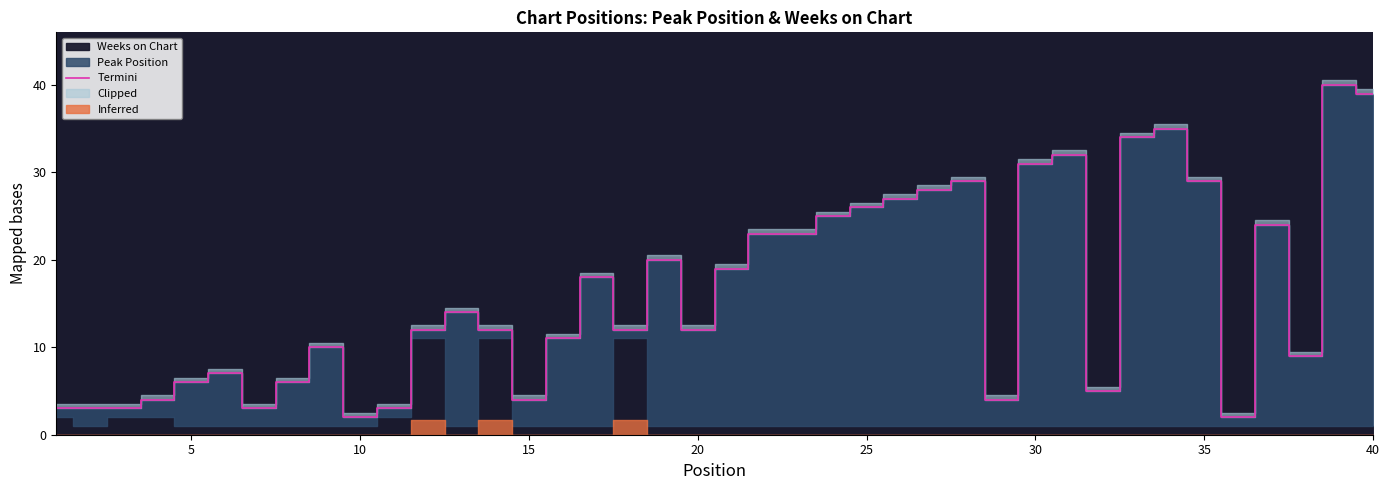

True or false: there are more than 1 points higher than both neighbors.

True